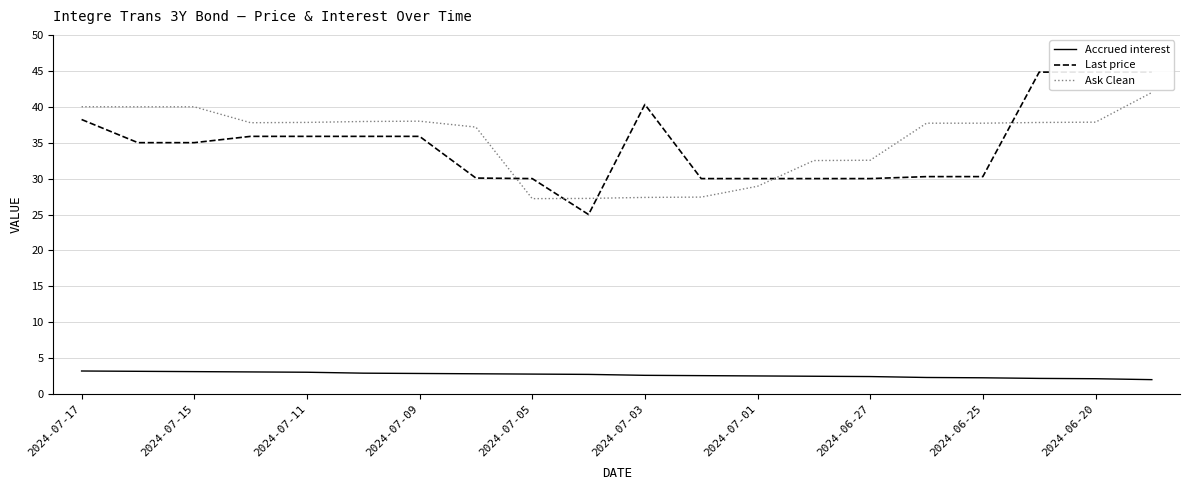

True or false: Ask Clean and Accrued interest cross at least once.

False